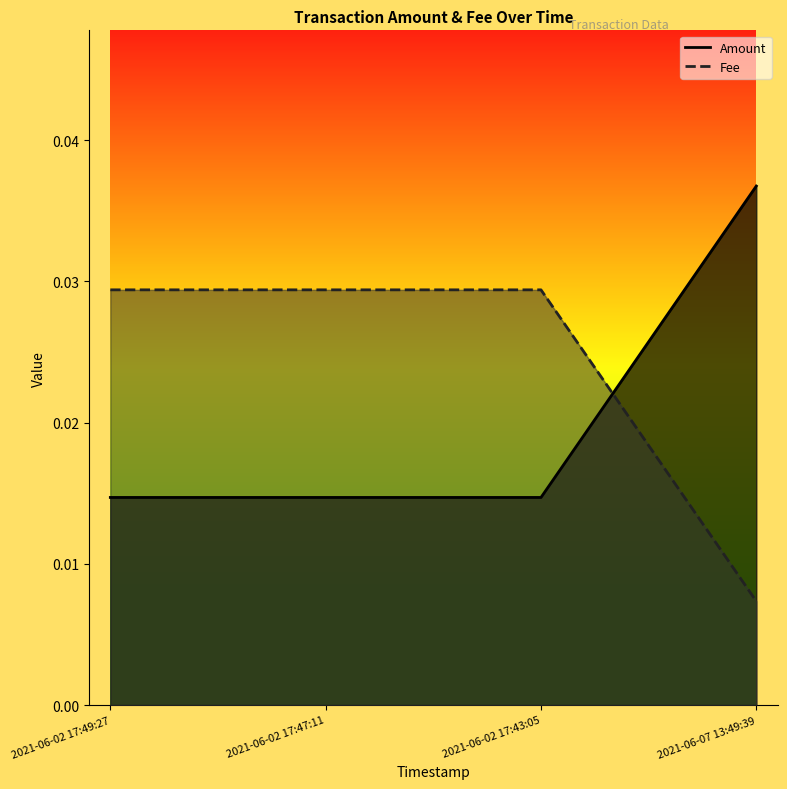

What are all the series names shown in the legend?

Amount, Fee